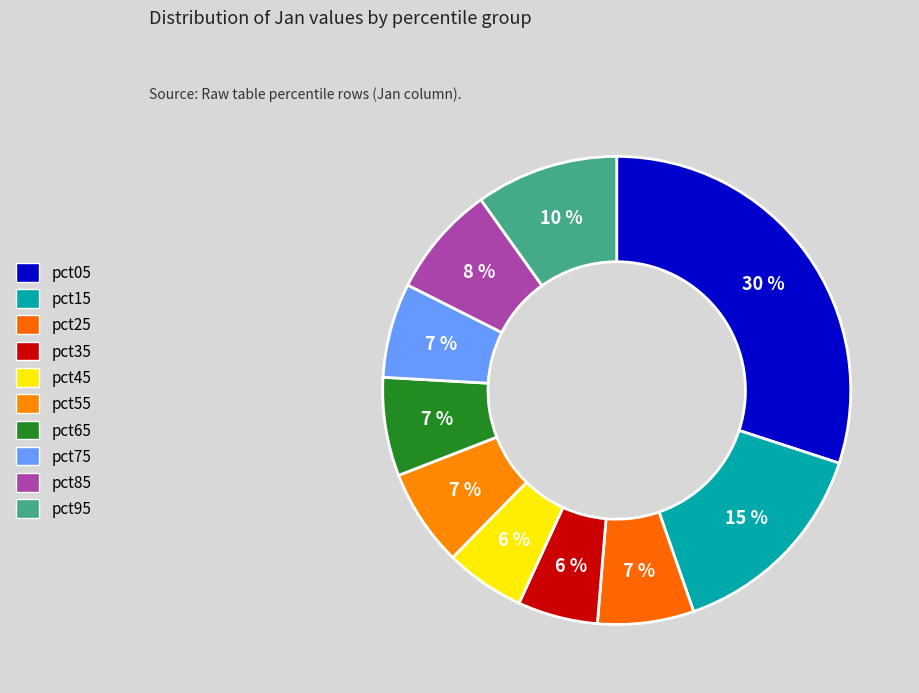

How many slices are in this pie chart?

10